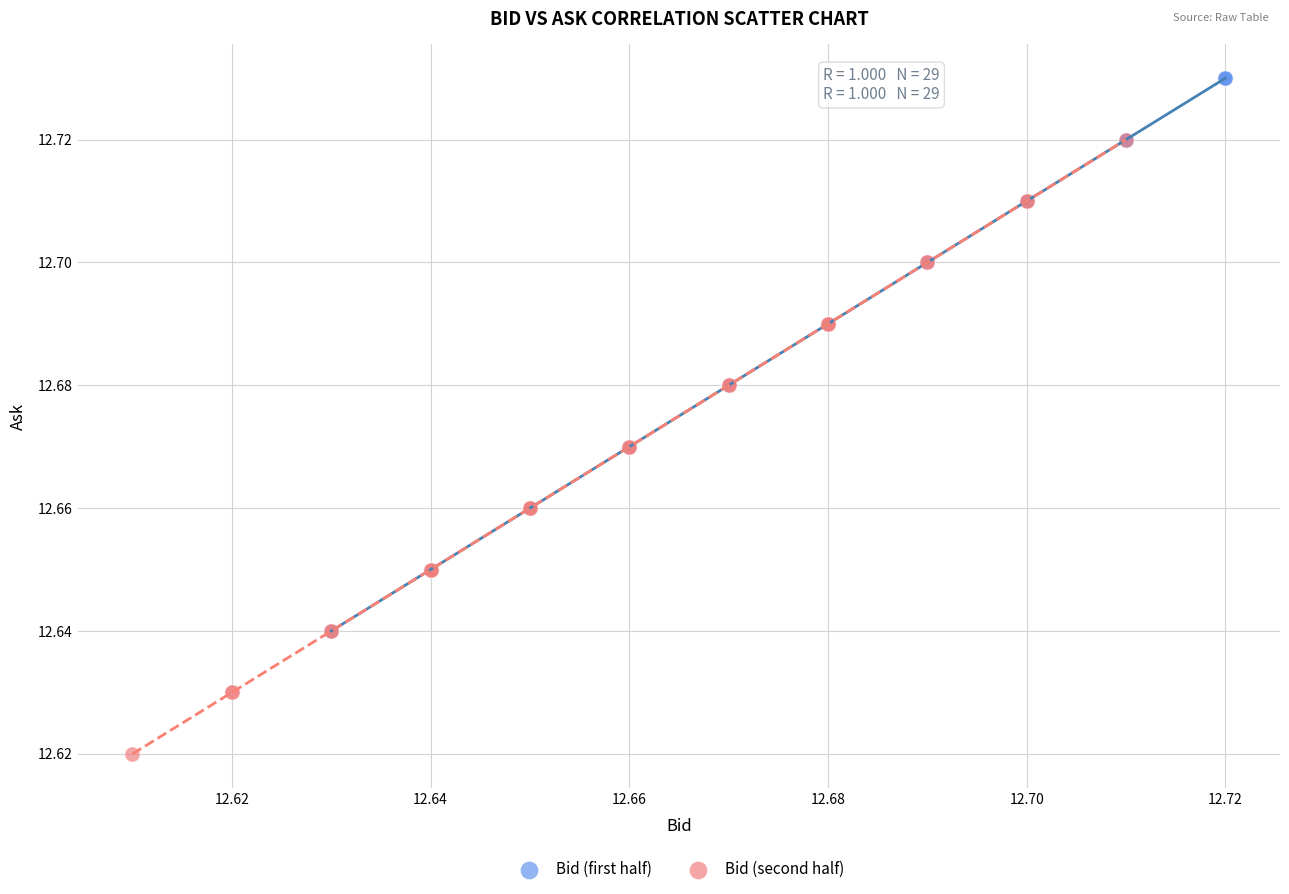

Which series reaches the minimum Y coordinate?

Bid (second half)